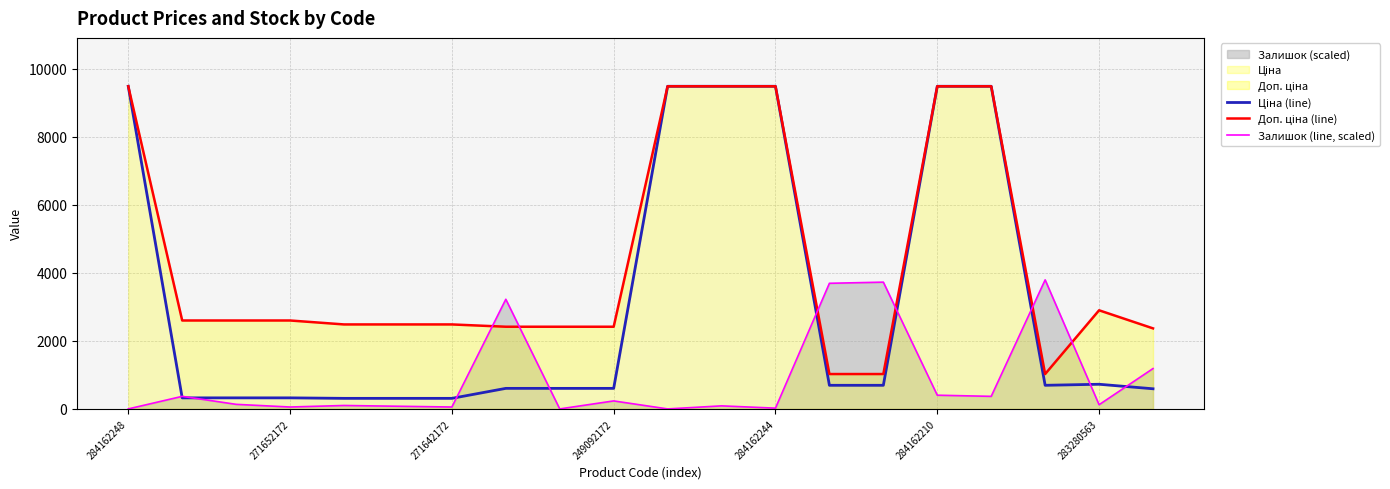

True or false: Доп. ціна (line) has more than 2 points higher than both neighbors.

False